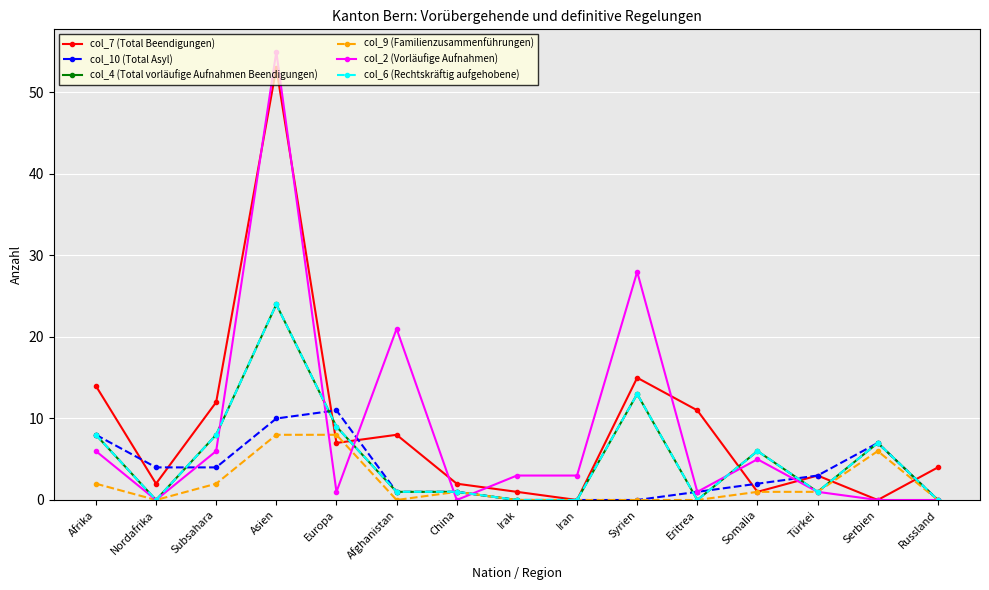

What is the difference between the second highest and minimum values in the col_4 (Total vorläufige Aufnahmen Beendigungen) series?

13